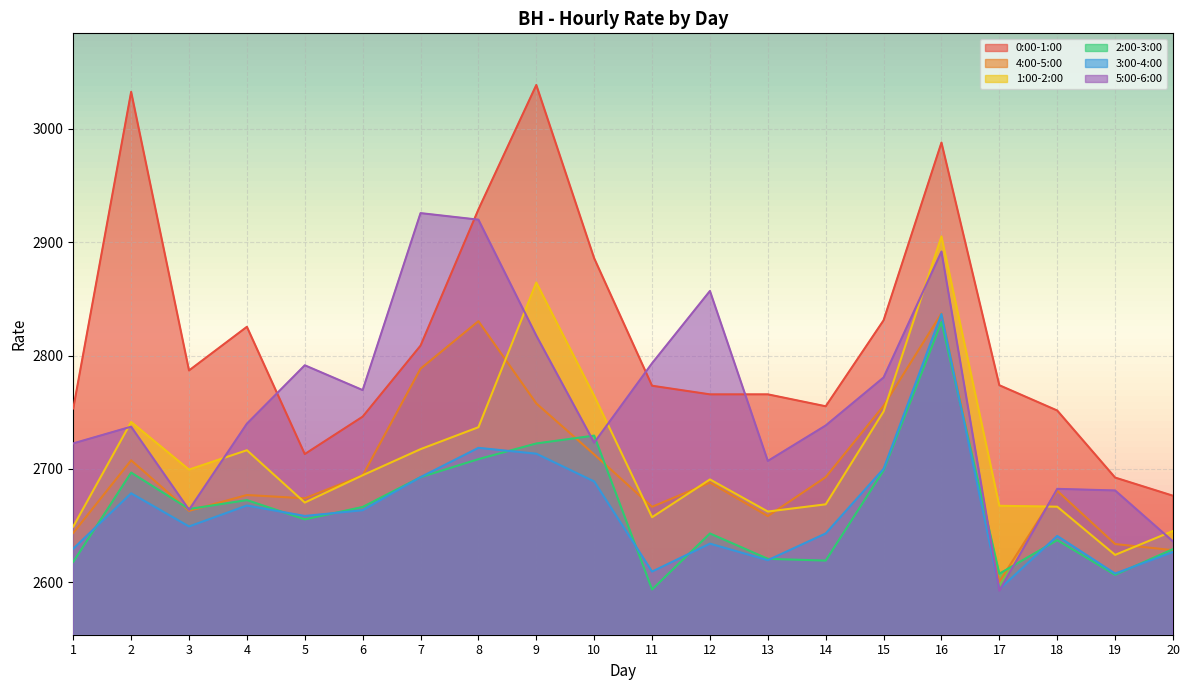

What is the sum of the 1:00-2:00 values at 7 and 17?

5384.8